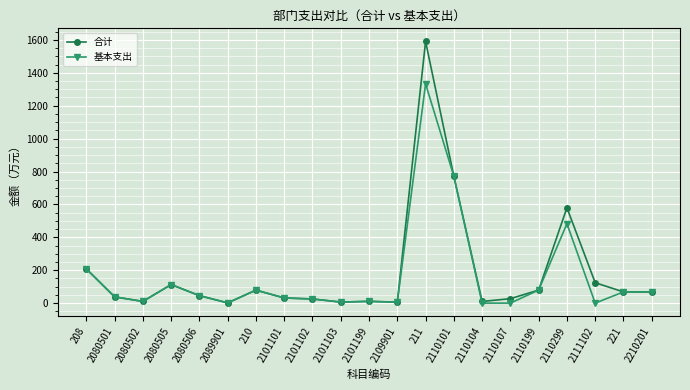

Rank the series at 211 from lowest to highest value.

基本支出, 合计